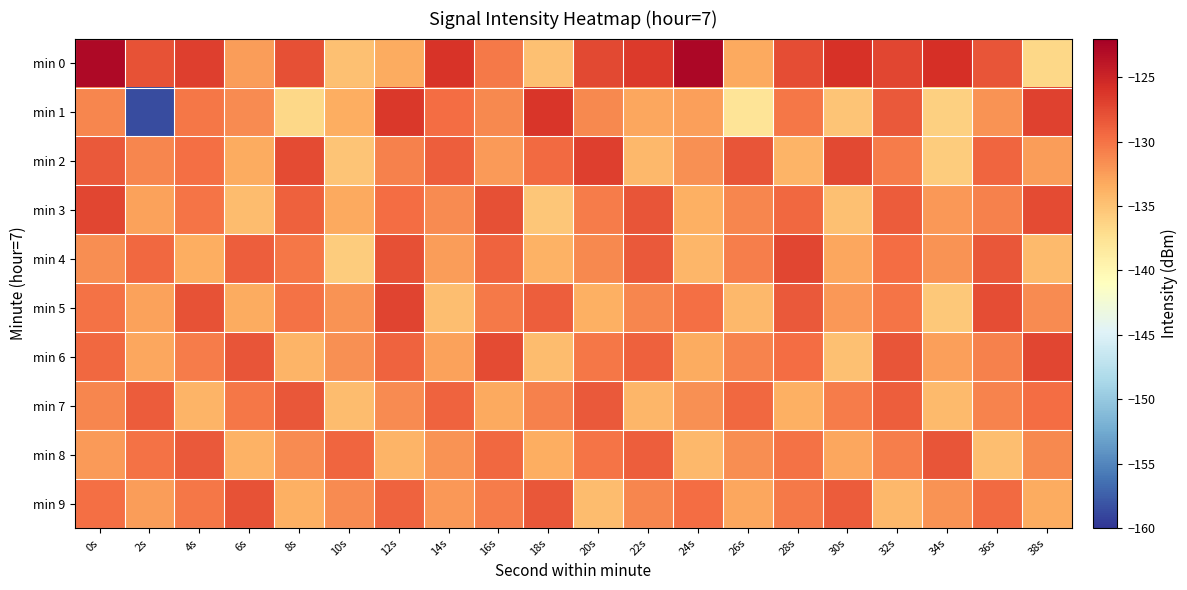

Which category has the highest value across all series?

24s